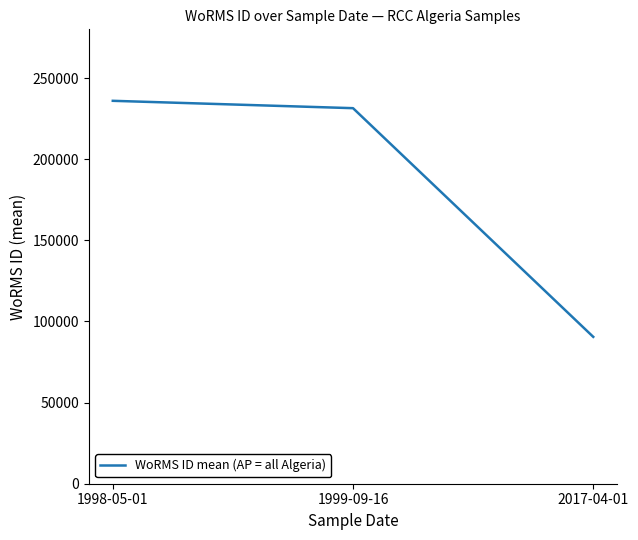

The value at 1999-09-16 is 351397.8. True or false?

False